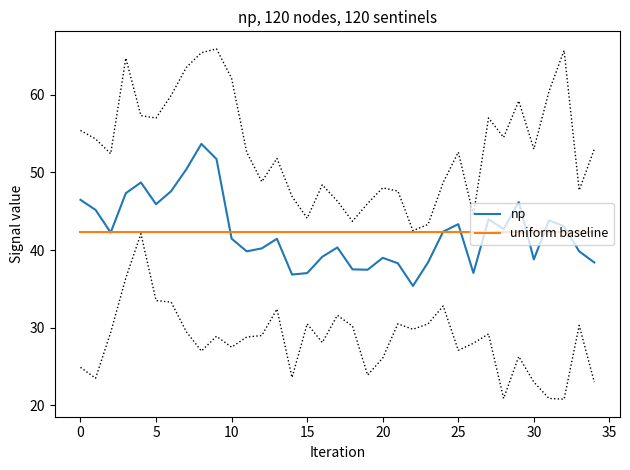

The np series shows 23.8 at 30. True or false?

False